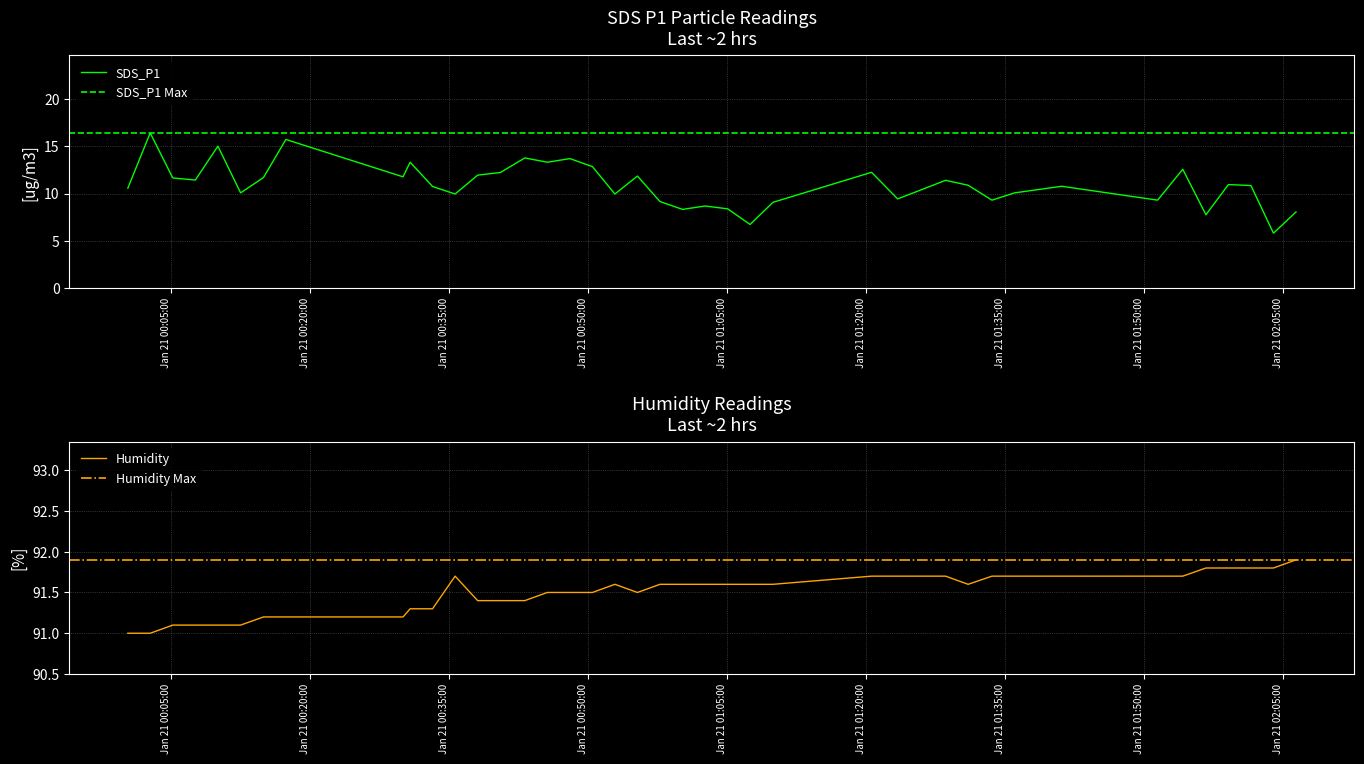

Reading right to left, list all the values displayed in this chart.

SDS_P1: 2022/01/21 02:06:22=8.1	2022/01/21 02:03:56=5.8	2022/01/21 02:01:30=10.8	2022/01/21 01:59:04=10.9	2022/01/21 01:56:39=7.8	2022/01/21 01:54:09=12.6	2022/01/21 01:51:26=9.3	2022/01/21 01:41:06=10.8	2022/01/21 01:36:00=10.1	2022/01/21 01:33:34=9.3	2022/01/21 01:31:00=10.9	2022/01/21 01:28:34=11.4	2022/01/21 01:23:24=9.4	2022/01/21 01:20:35=12.2	2022/01/21 01:09:57=9.1	2022/01/21 01:07:29=6.7	2022/01/21 01:05:04=8.4	2022/01/21 01:02:38=8.7	2022/01/21 01:00:12=8.3	2022/01/21 00:57:46=9.2	2022/01/21 00:55:20=11.8	2022/01/21 00:52:54=9.9	2022/01/21 00:50:29=12.8	2022/01/21 00:48:03=13.7	2022/01/21 00:45:37=13.3	2022/01/21 00:43:11=13.8	2022/01/21 00:40:33=12.2	2022/01/21 00:38:06=11.9	2022/01/21 00:35:40=9.9	2022/01/21 00:33:14=10.8	2022/01/21 00:30:49=13.3	2022/01/21 00:30:03=11.8	2022/01/21 00:17:25=15.7	2022/01/21 00:15:00=11.7	2022/01/21 00:12:32=10.1	2022/01/21 00:10:05=15.0	2022/01/21 00:07:39=11.4	2022/01/21 00:05:13=11.7	2022/01/21 00:02:47=16.4	2022/01/21 00:00:22=10.6
Humidity: 2022/01/21 02:06:22=91.9	2022/01/21 02:03:56=91.8	2022/01/21 02:01:30=91.8	2022/01/21 01:59:04=91.8	2022/01/21 01:56:39=91.8	2022/01/21 01:54:09=91.7	2022/01/21 01:51:26=91.7	2022/01/21 01:41:06=91.7	2022/01/21 01:36:00=91.7	2022/01/21 01:33:34=91.7	2022/01/21 01:31:00=91.6	2022/01/21 01:28:34=91.7	2022/01/21 01:23:24=91.7	2022/01/21 01:20:35=91.7	2022/01/21 01:09:57=91.6	2022/01/21 01:07:29=91.6	2022/01/21 01:05:04=91.6	2022/01/21 01:02:38=91.6	2022/01/21 01:00:12=91.6	2022/01/21 00:57:46=91.6	2022/01/21 00:55:20=91.5	2022/01/21 00:52:54=91.6	2022/01/21 00:50:29=91.5	2022/01/21 00:48:03=91.5	2022/01/21 00:45:37=91.5	2022/01/21 00:43:11=91.4	2022/01/21 00:40:33=91.4	2022/01/21 00:38:06=91.4	2022/01/21 00:35:40=91.7	2022/01/21 00:33:14=91.3	2022/01/21 00:30:49=91.3	2022/01/21 00:30:03=91.2	2022/01/21 00:17:25=91.2	2022/01/21 00:15:00=91.2	2022/01/21 00:12:32=91.1	2022/01/21 00:10:05=91.1	2022/01/21 00:07:39=91.1	2022/01/21 00:05:13=91.1	2022/01/21 00:02:47=91.0	2022/01/21 00:00:22=91.0